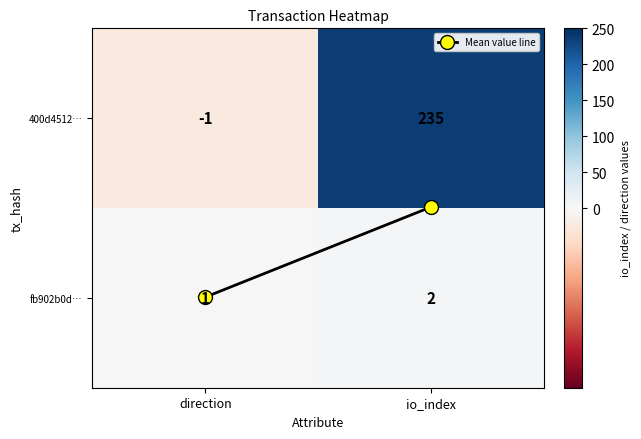

At which category is the sum across all series the highest?

io_index